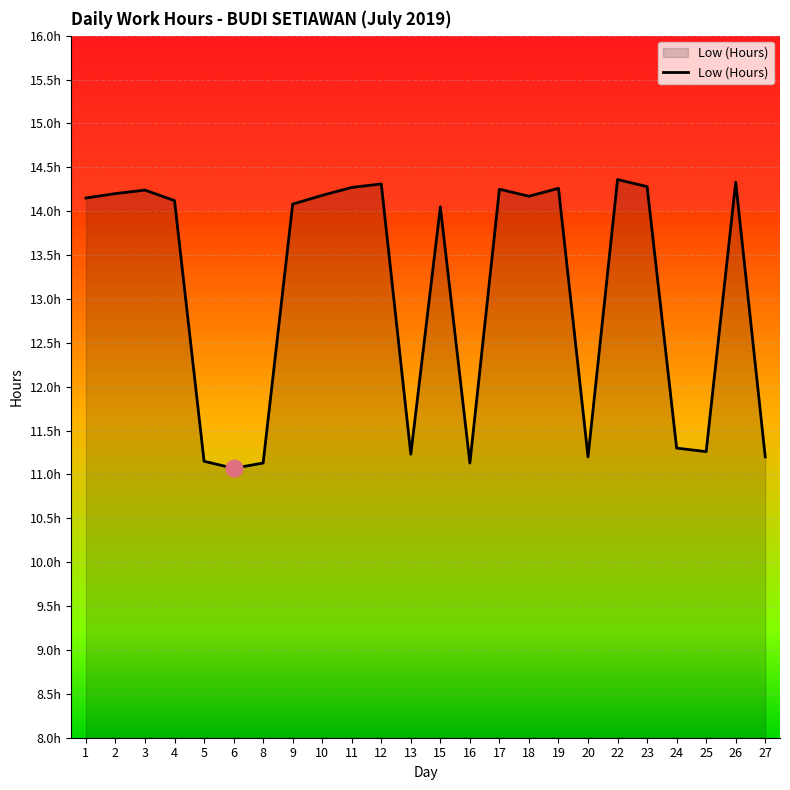

List the labels in order of value, smallest first.

6, 8, 16, 5, 20, 27, 13, 25, 24, 15, 9, 4, 1, 18, 10, 2, 3, 17, 19, 11, 23, 12, 26, 22